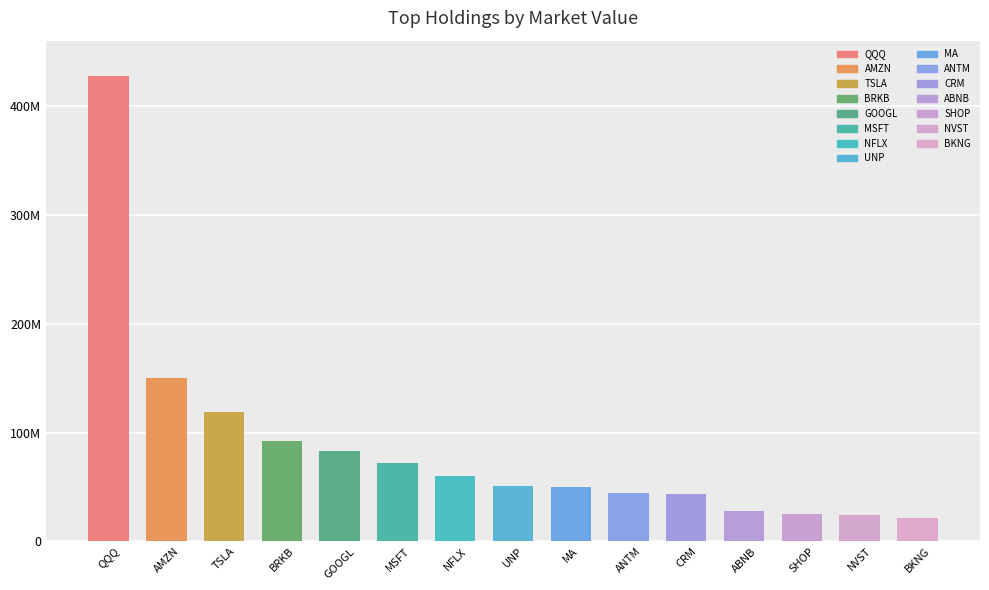

What is the value of the 13th bar from the left?

24875000